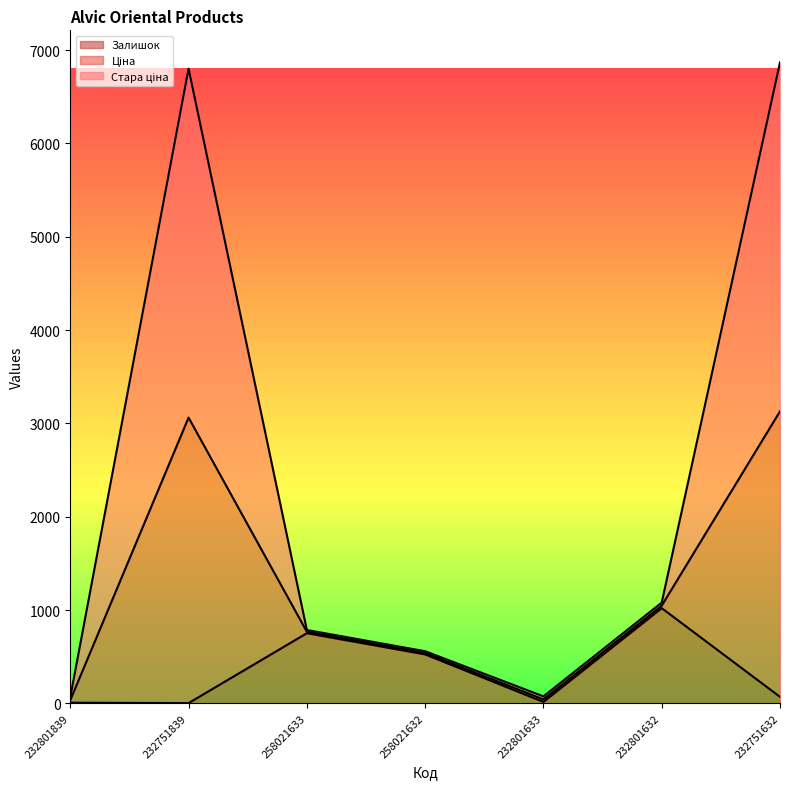

What is the smallest value displayed?

2.2